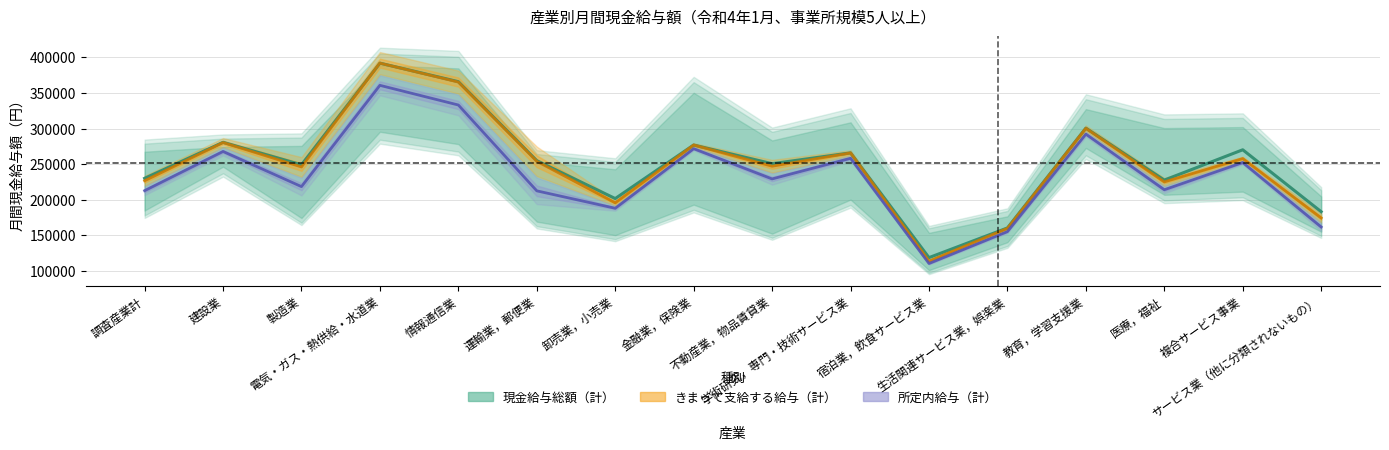

Is it true that 所定内給与（計） equals 110318 at 宿泊業，飲食サービス業?

True